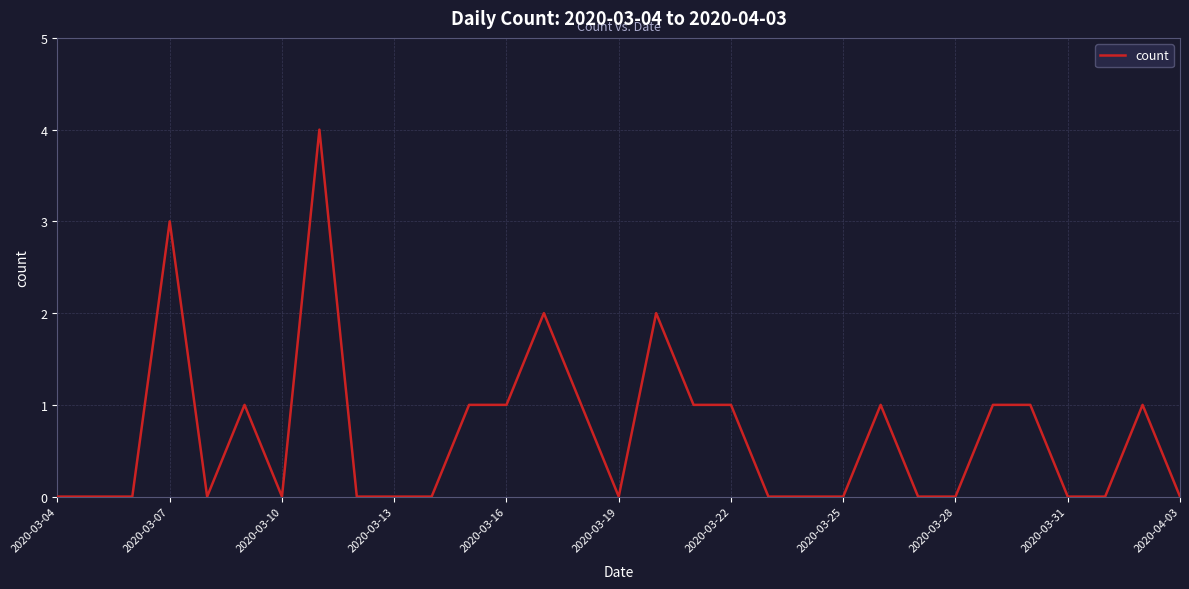

True or false: there are more than 2 points higher than both neighbors.

True